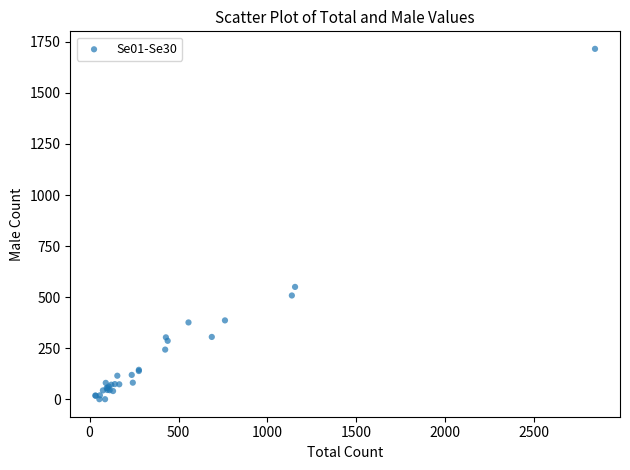

What Y value in the scatter plot is closest to 858?

550